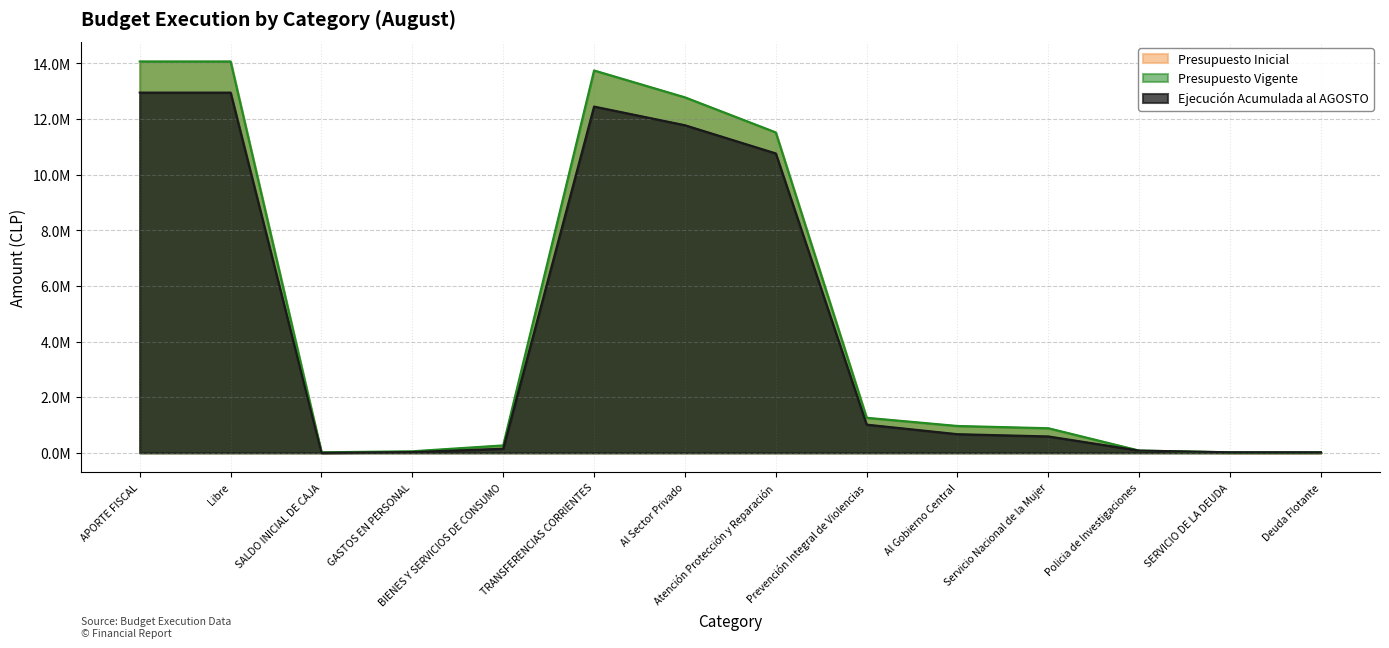

What is the label of the 4th point from the left?

GASTOS EN PERSONAL